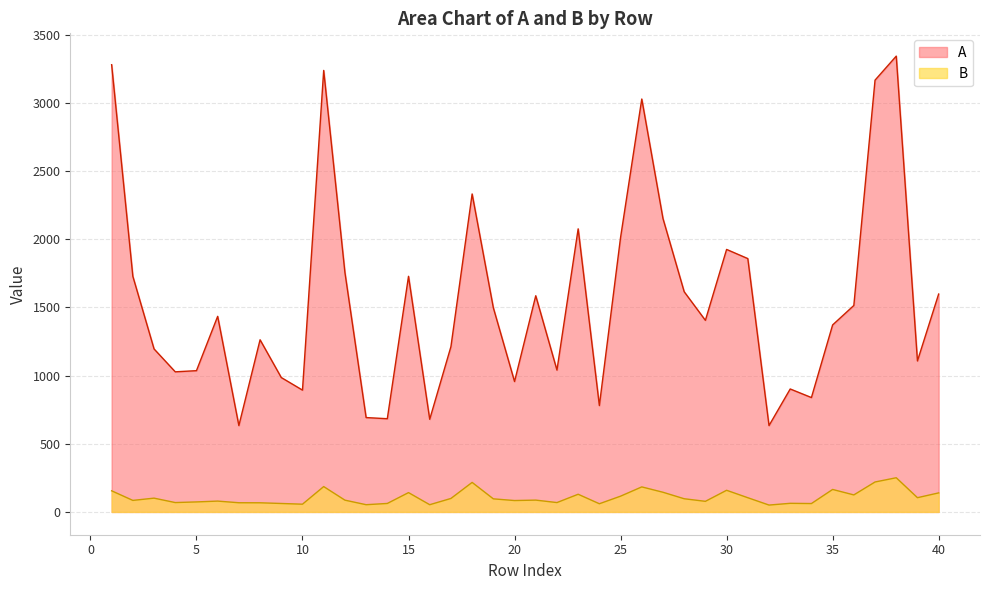

True or false: B and A cross at least once.

False